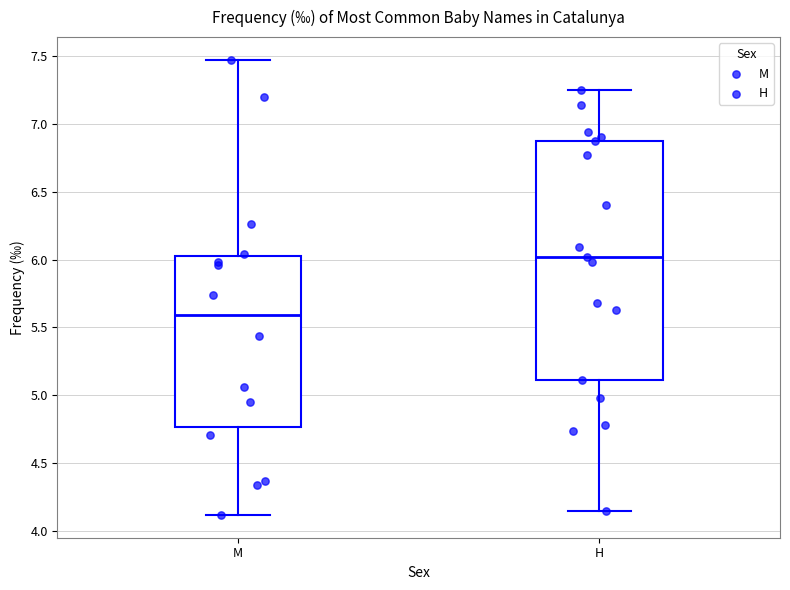

Which box has the highest median line?

H